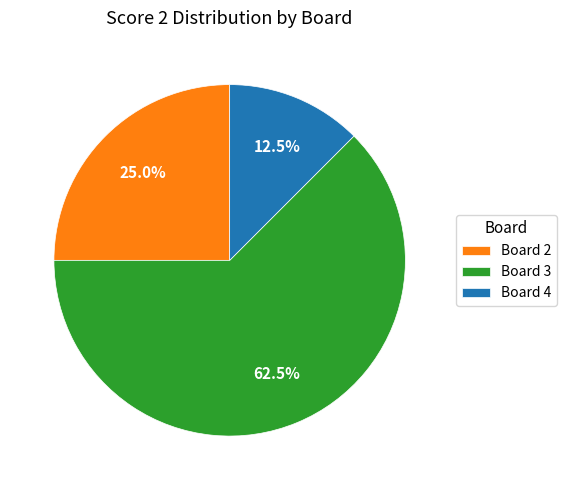

Which has a higher value, Board 4 or Board 2?

Board 2